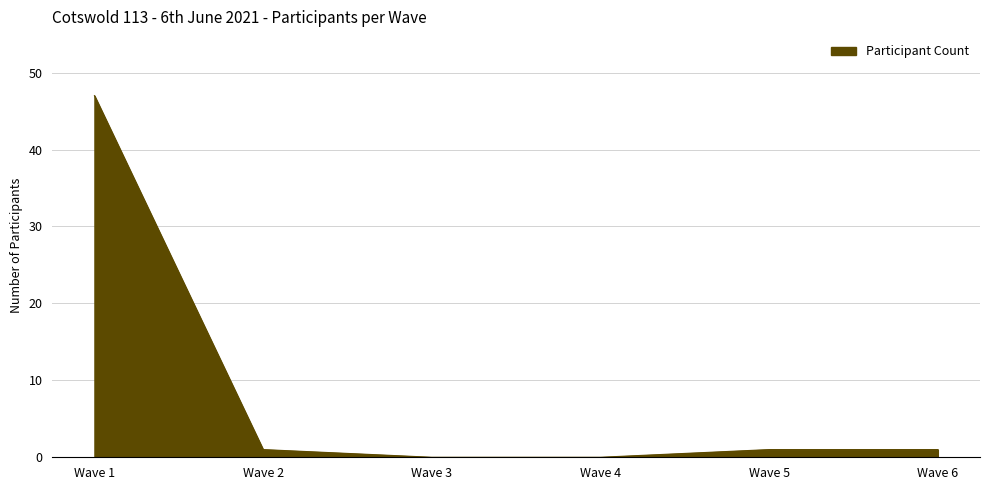

At which category does the chart reach its peak across all series?

Wave 1